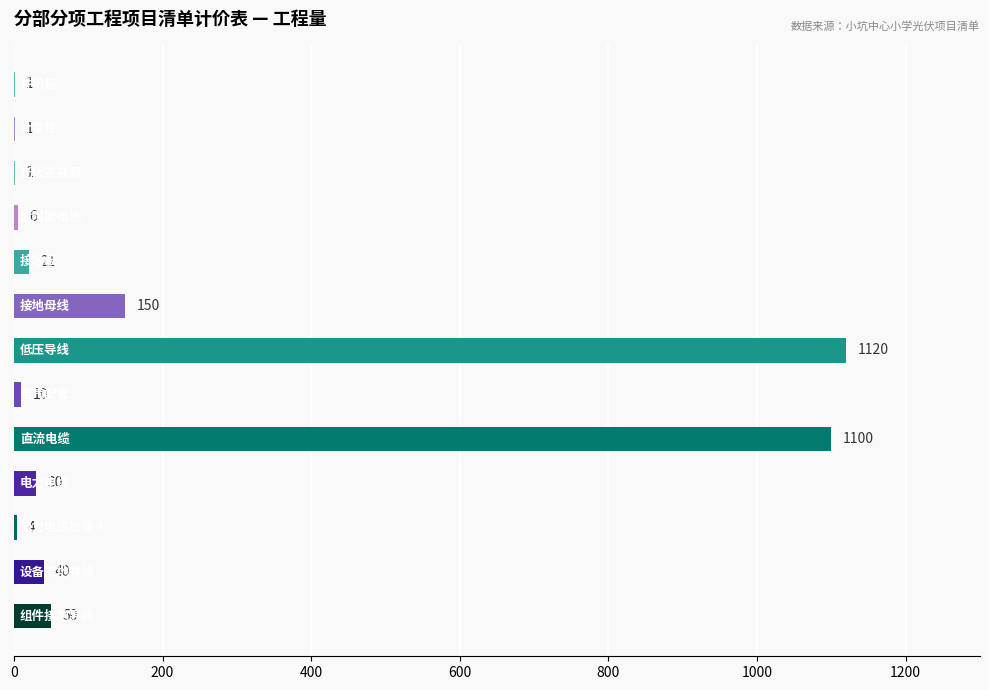

What is the maximum value shown in the chart?

1120